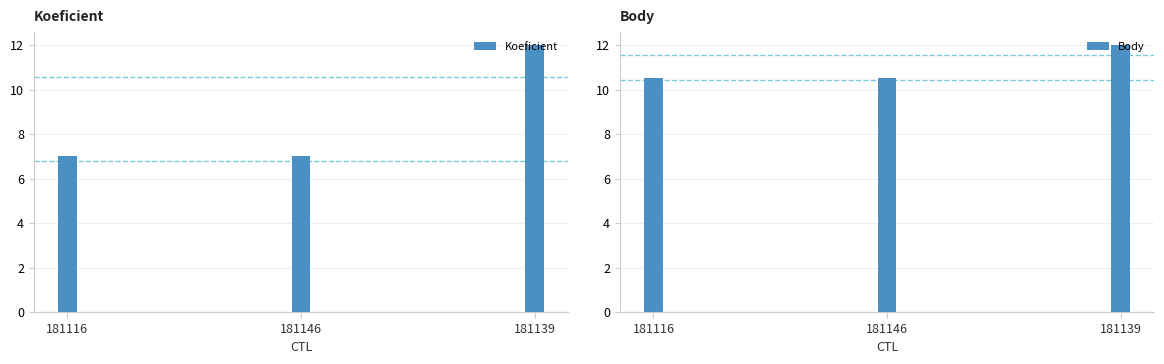

How many bars are there in each group?

2